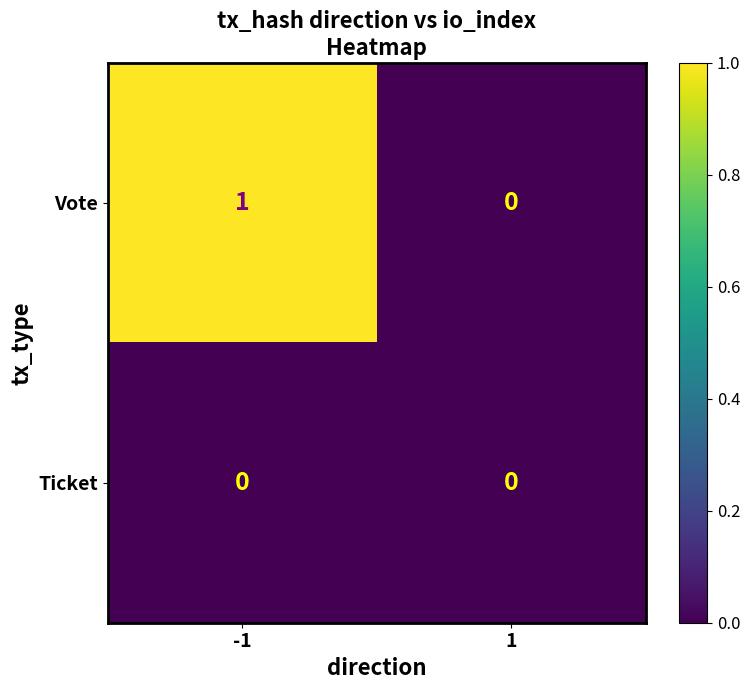

List the series in order of their overall mean, lowest first.

Ticket, Vote